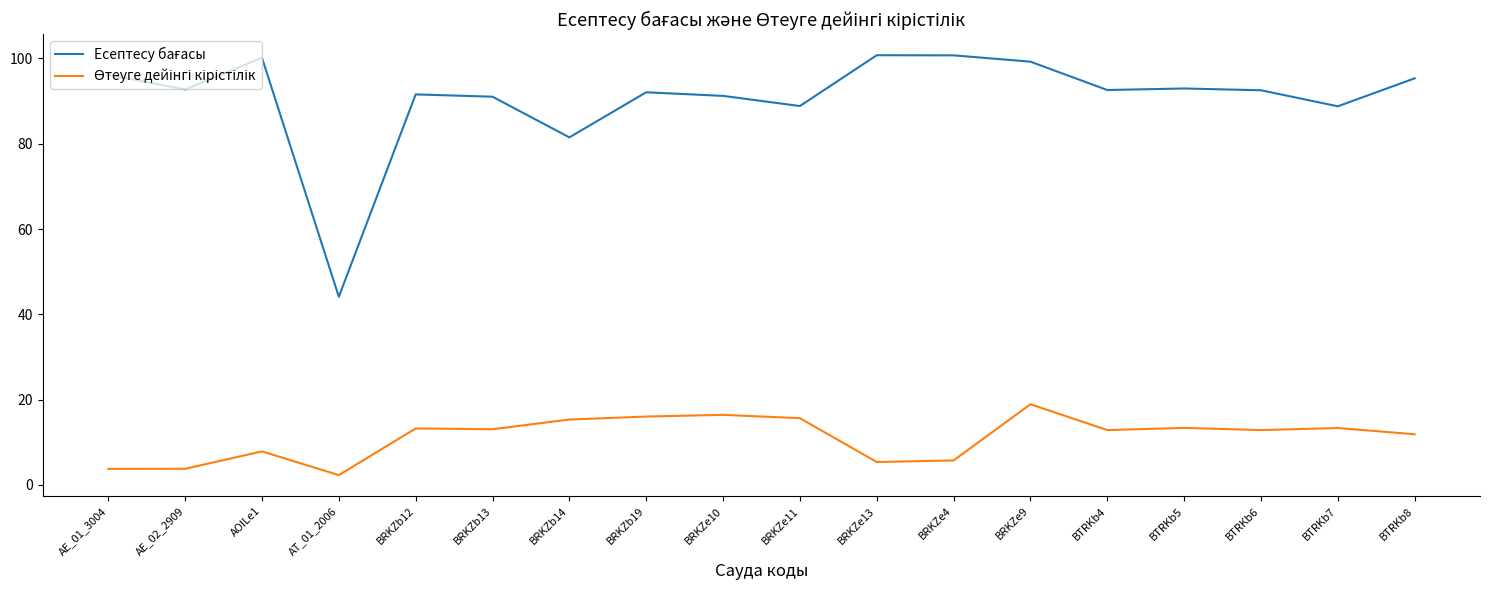

What is the minimum value shown in the chart?

2.3